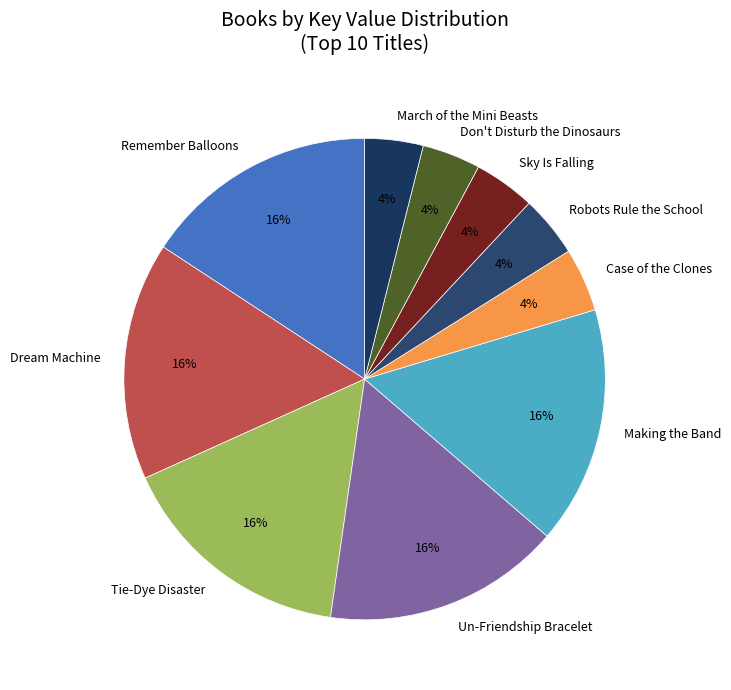

Is Remember Balloons the majority of the pie?

No